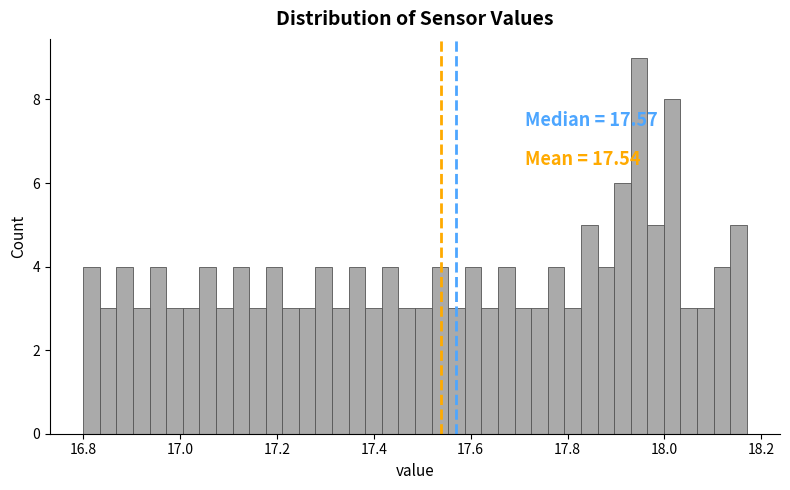

Read against the x-axis, roughly where is the centre of the tallest bar?

17.94